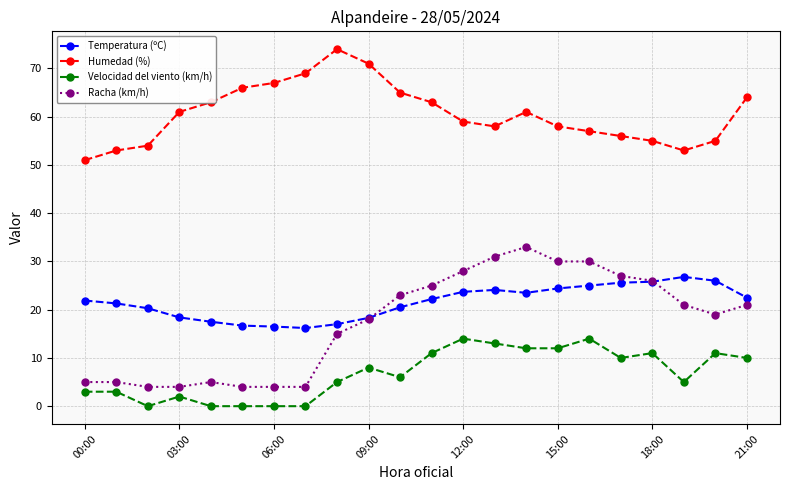

How many lines are shown in the chart?

4